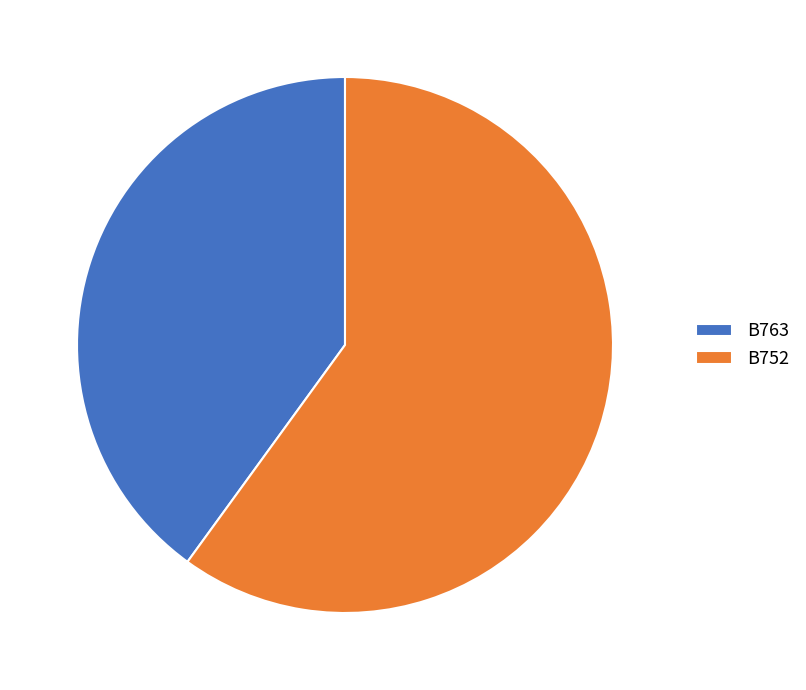

What is the smallest slice in the pie chart?

B763